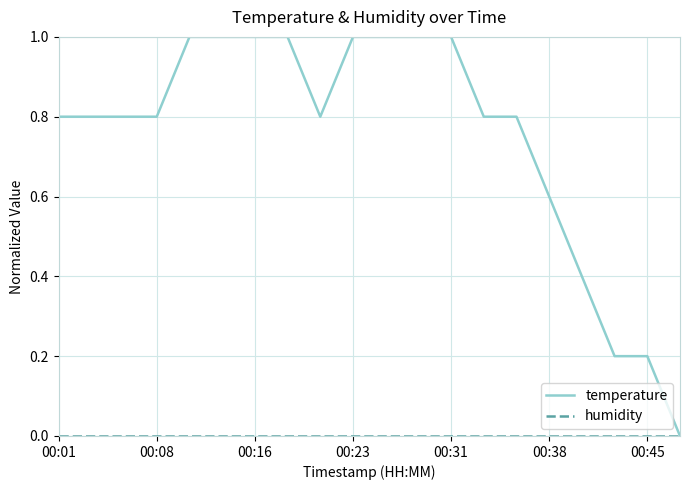

How many categories are shown in the chart?

20